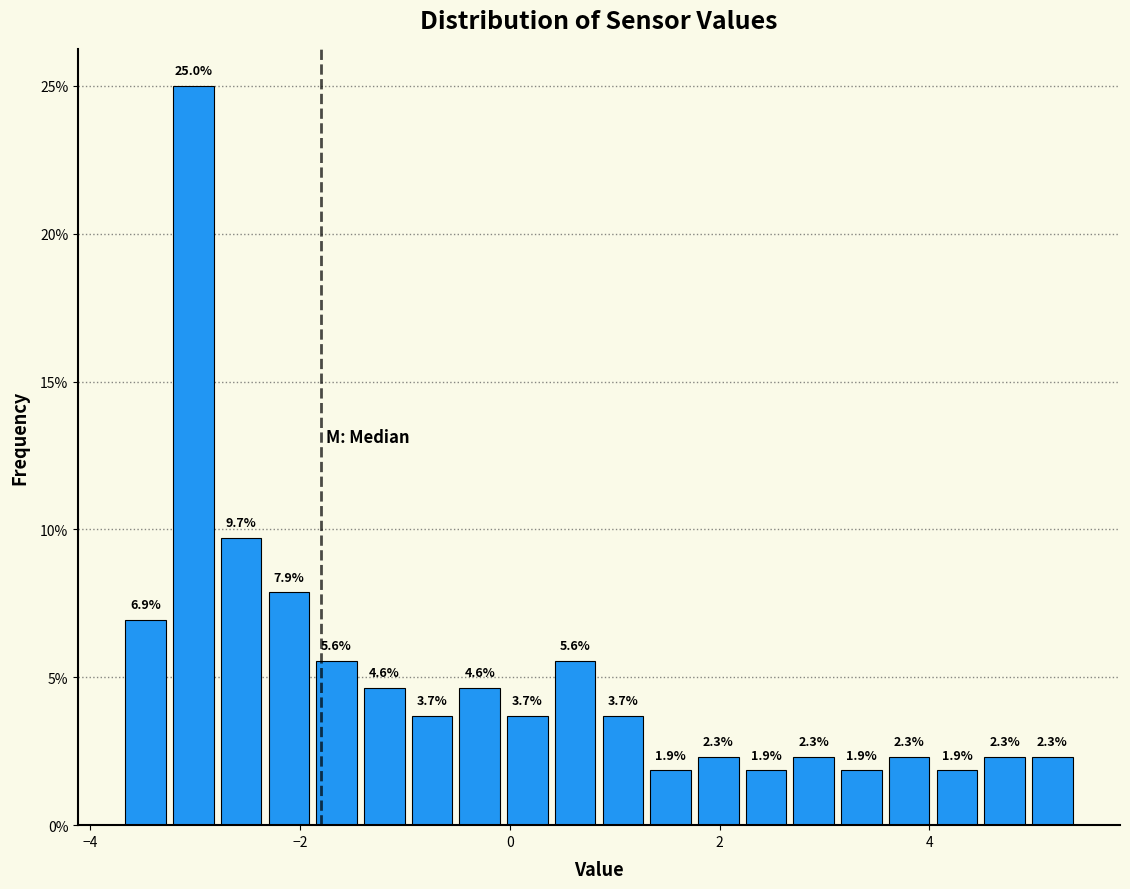

Around what value on the x-axis is the tallest bar? Give the approximate position of its centre, as read against the axis.

-3.0